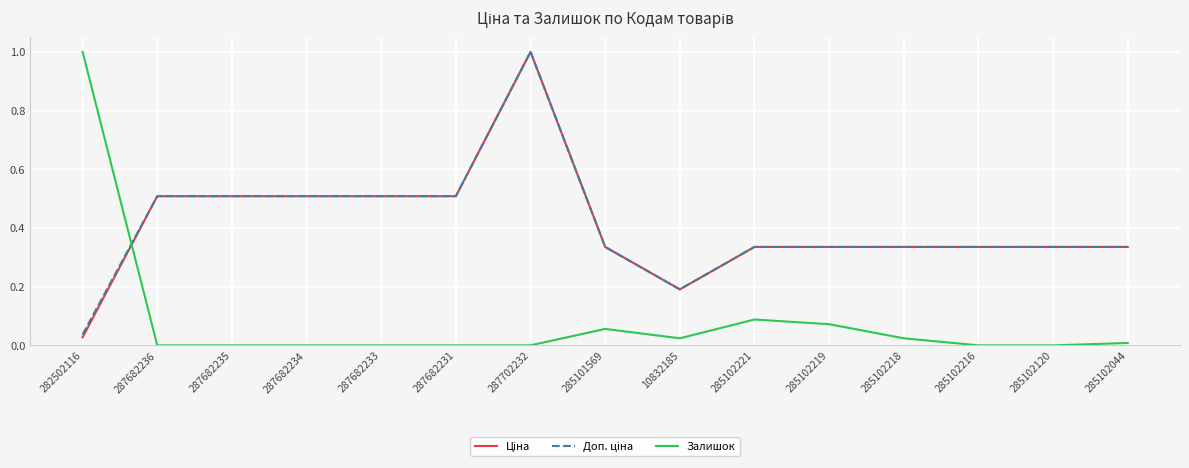

The value of Залишок at 282502116 is 1.0. True or false?

True